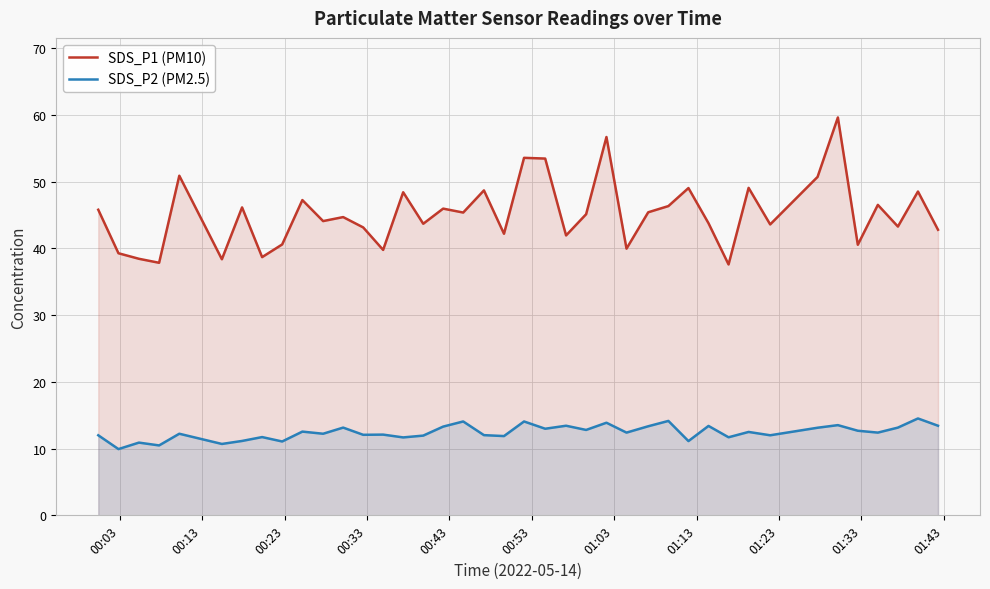

Which series has the largest total across all categories?

SDS_P1 (PM10)